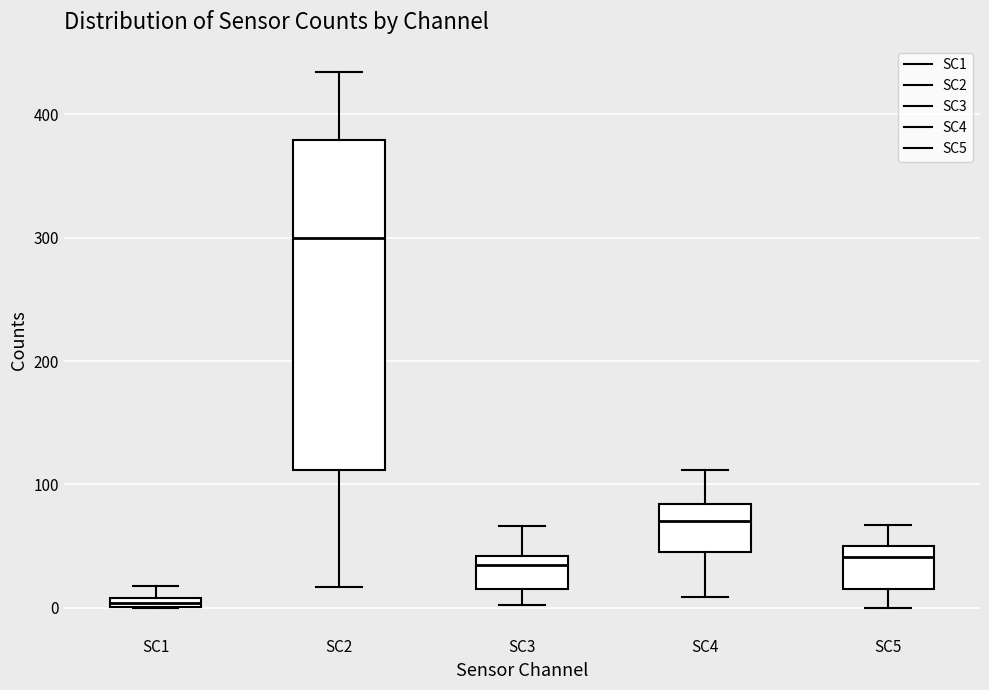

Comparing the boxes themselves (not the whiskers), which one is the tallest?

SC2